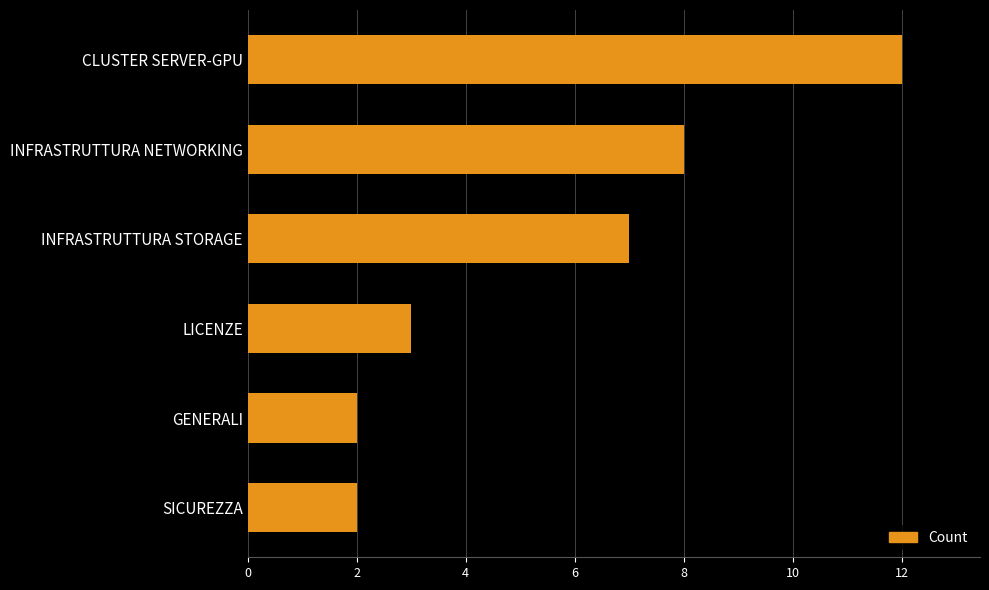

What is the change in value from INFRASTRUTTURA STORAGE to GENERALI?

-5